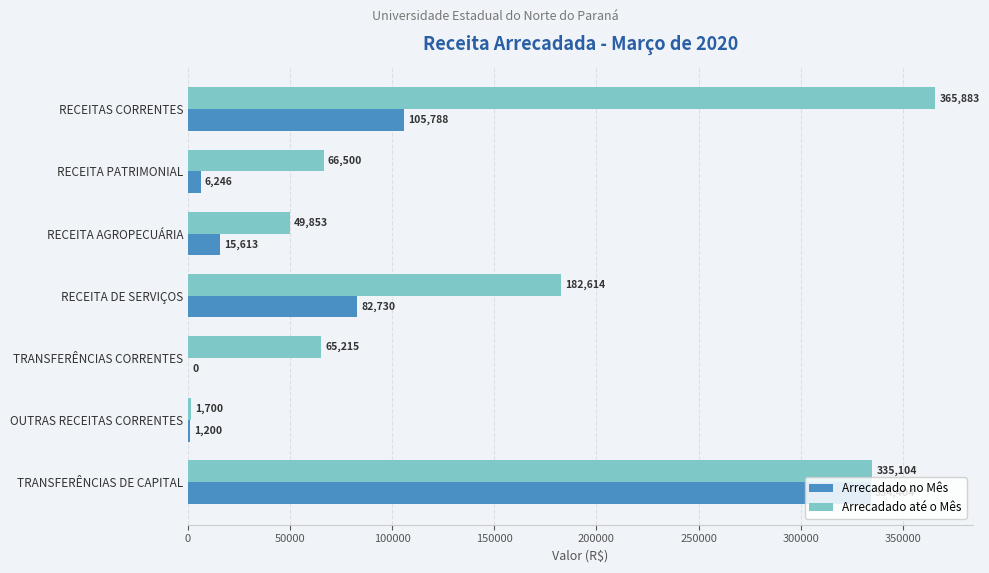

Which series changed the most between RECEITA AGROPECUÁRIA and TRANSFERÊNCIAS CORRENTES?

Arrecadado no Mês